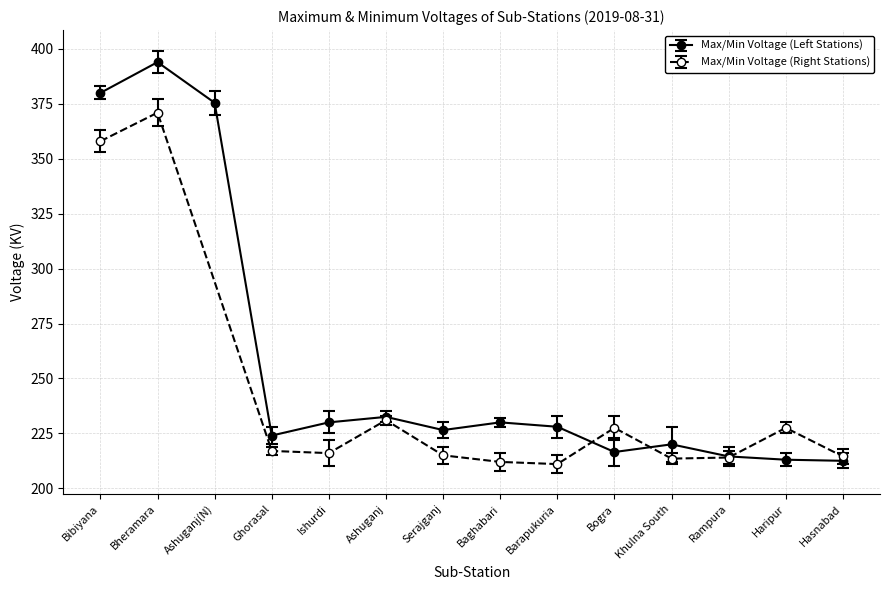

Where is the first local minimum for Max/Min Voltage (Left Stations)?

Ghorasal